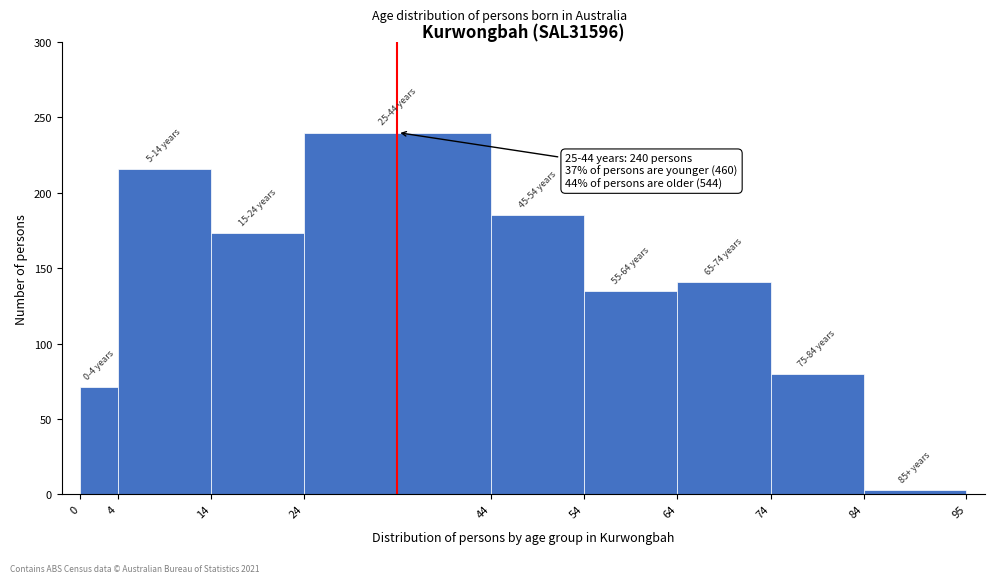

Over which range of the x-axis is the bar tallest?

24 to 44